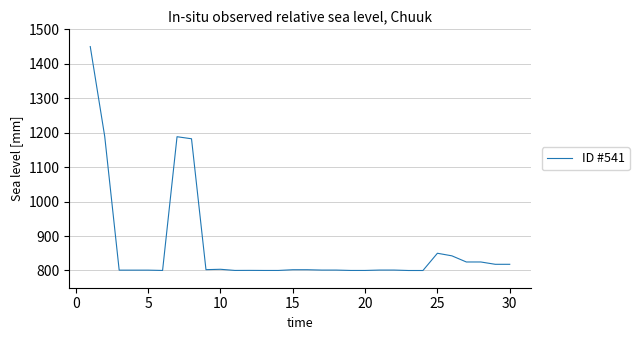

What is the difference between the maximum and minimum values?

650.0